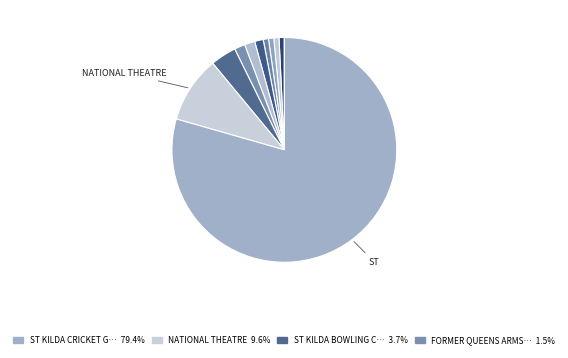

What is the majority slice?

ST KILDA CRICKET GROUND